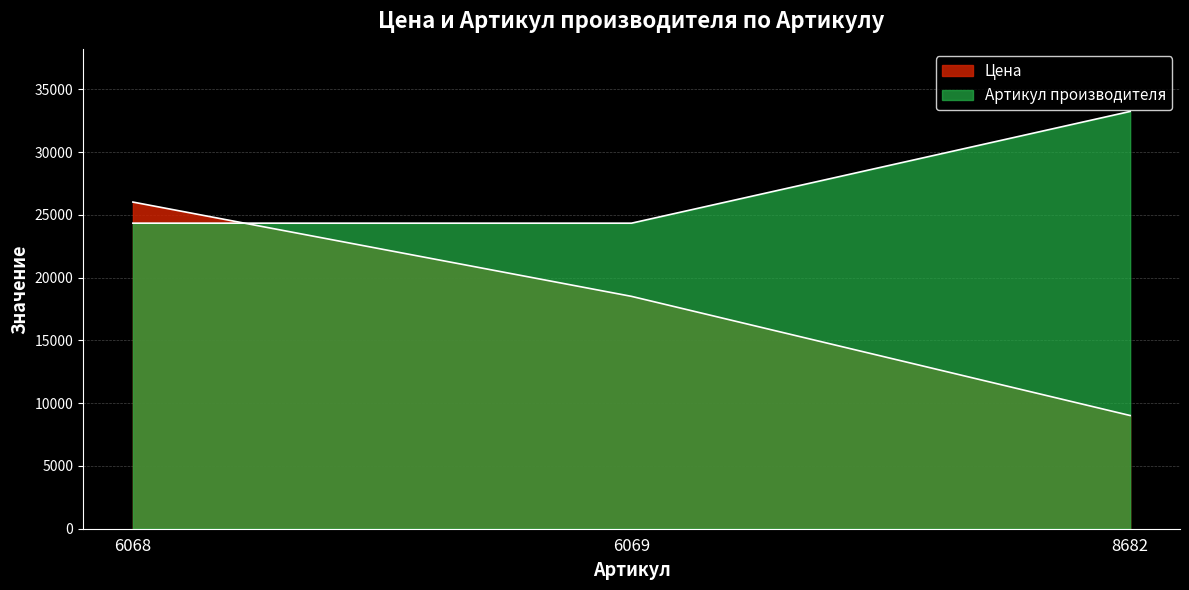

True or false: Цена has a value of 40746 at 6068.

False